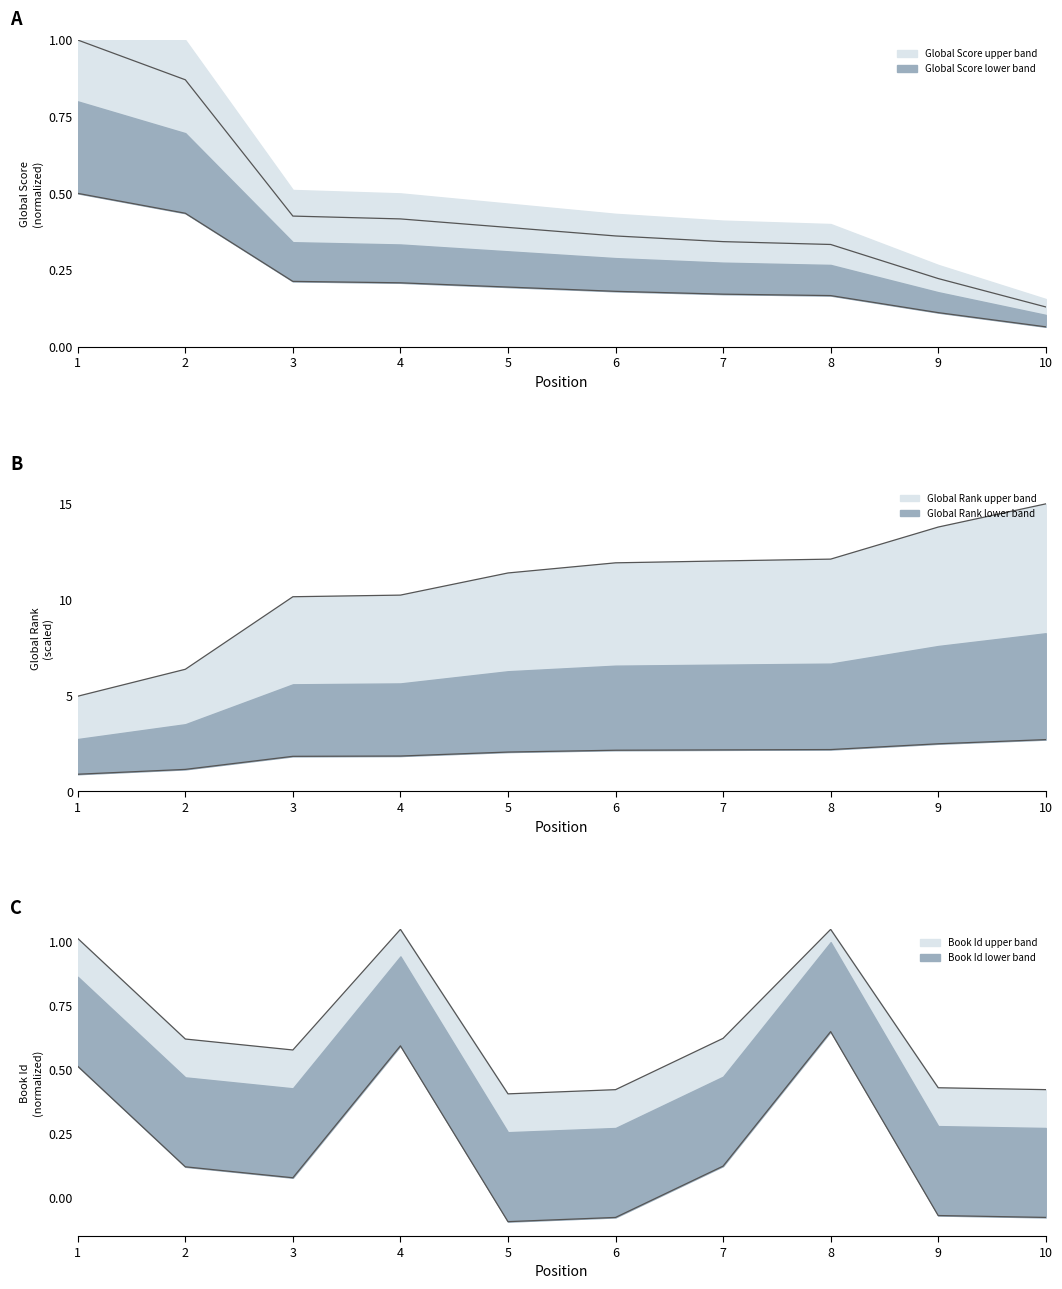

Read the Global Rank value at 4.

10.2